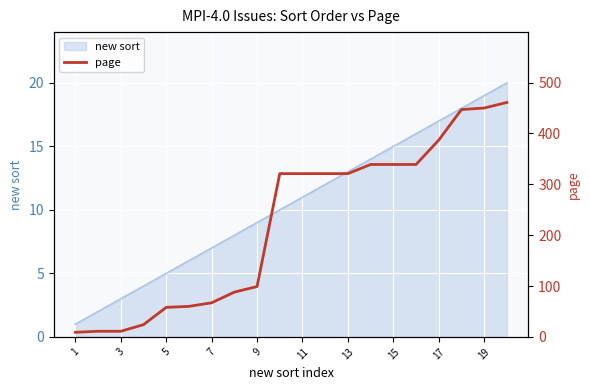

The value of new sort at 11 is 11. True or false?

True